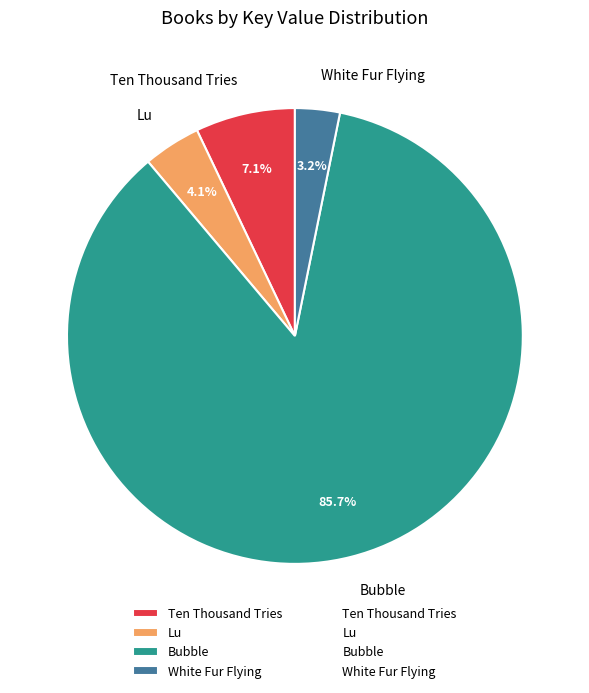

What portion of the pie excludes Ten Thousand Tries?

92.9%